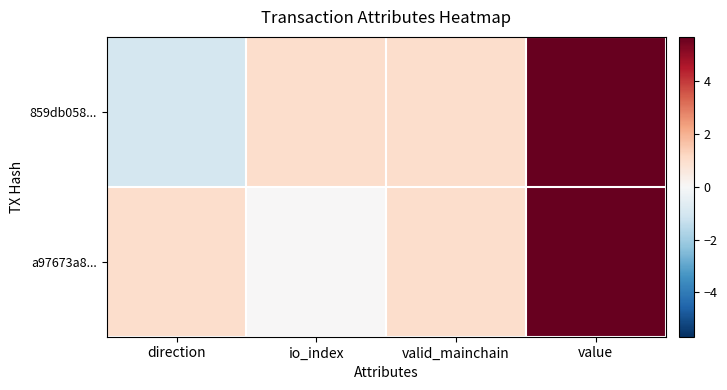

Reading left to right, transcribe all the data shown in this chart.

859db058...: direction=-1.0	io_index=1.0	valid_mainchain=1.0	value=5.7
a97673a8...: direction=1.0	io_index=0.0	valid_mainchain=1.0	value=5.7